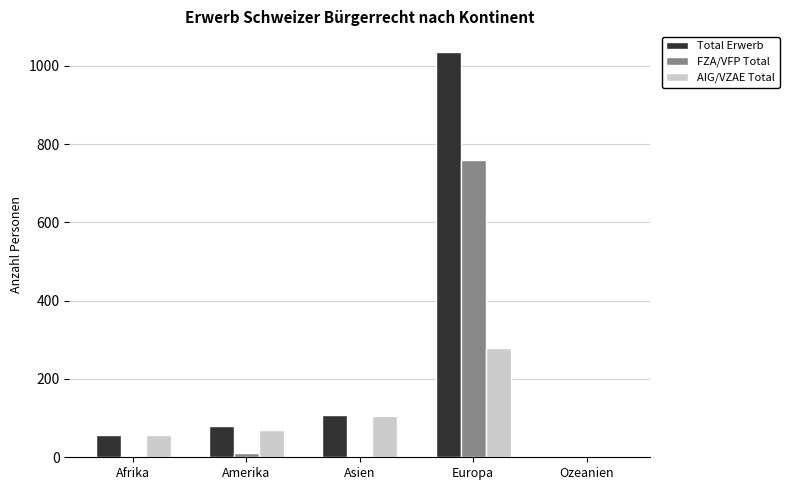

At which category is the sum across all series the highest?

Europa